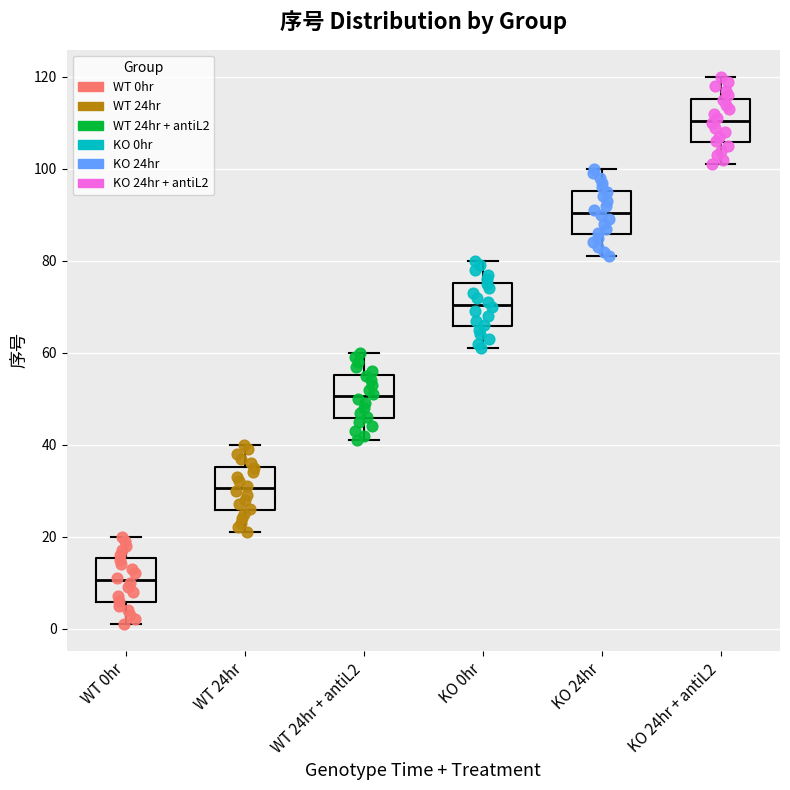

Reading left to right, read every box against the y-axis: the position of its median line, the range the box covers, and the ends of its whiskers. The values are not printed on the chart, so give them approximately, as read against the axis.

WT 0hr: median 10, box 6 to 16, whiskers 2 to 20
WT 24hr: median 30, box 26 to 36, whiskers 22 to 40
WT 24hr + antiL2: median 50, box 46 to 56, whiskers 42 to 60
KO 0hr: median 70, box 66 to 76, whiskers 62 to 80
KO 24hr: median 90, box 86 to 96, whiskers 82 to 100
KO 24hr + antiL2: median 110, box 106 to 116, whiskers 102 to 120